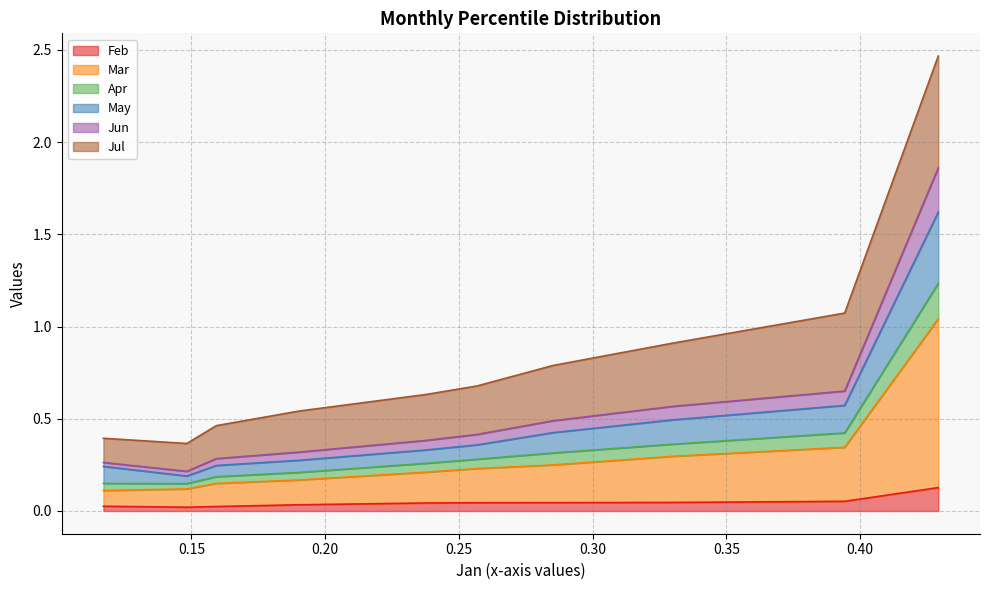

Does the chart have visible grid lines?

Yes